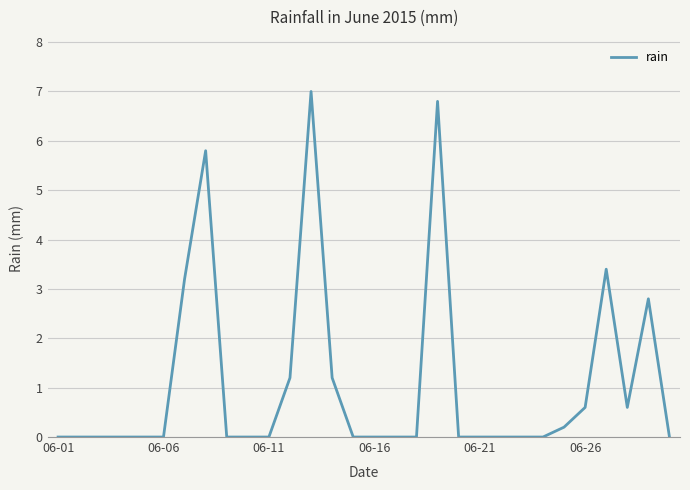

What is the difference between the maximum and minimum values?

7.0